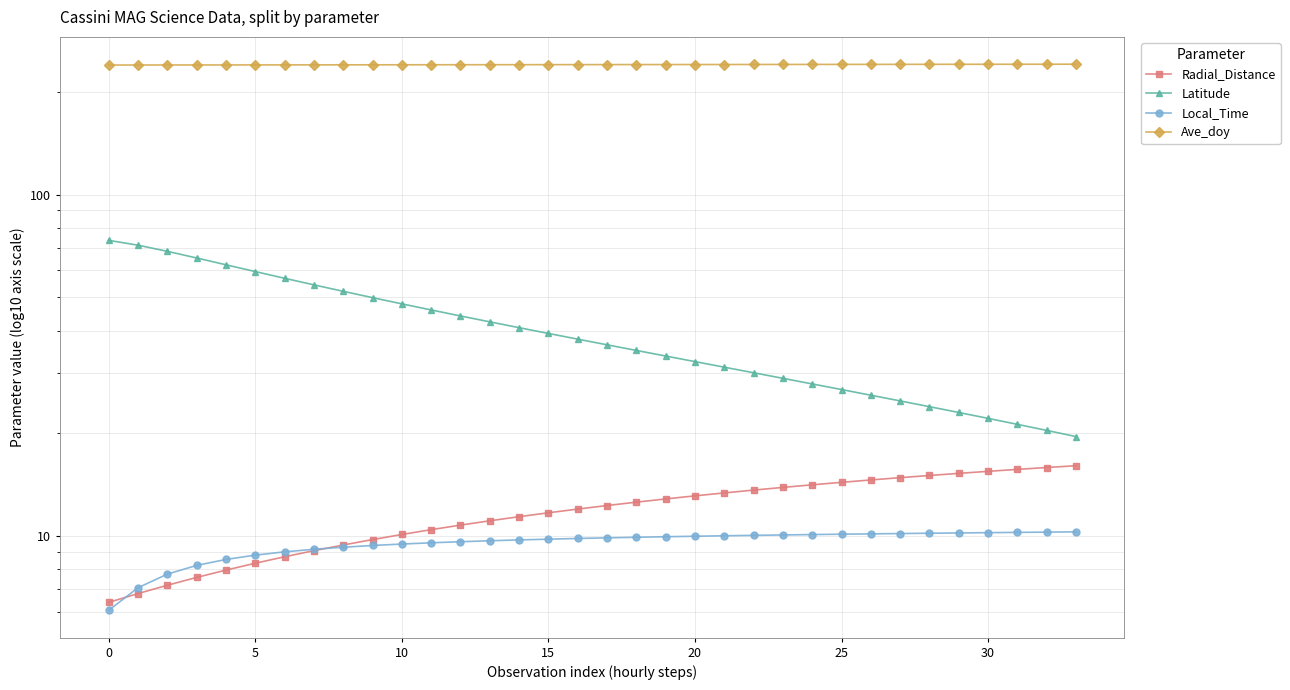

At 23, list the series in order from smallest to largest.

Local_Time, Radial_Distance, Latitude, Ave_doy